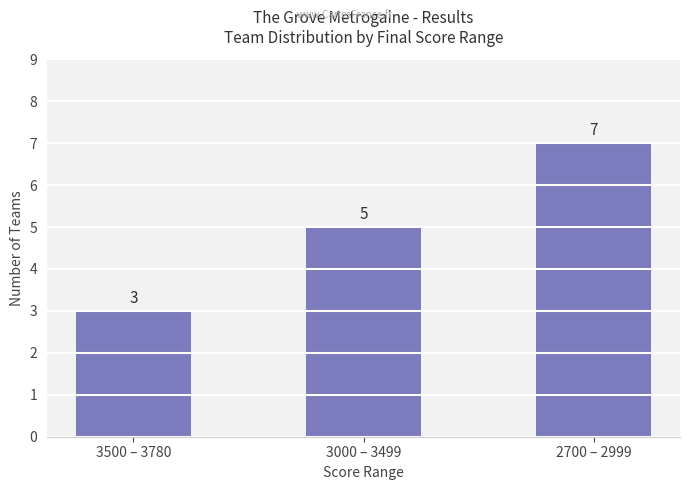

What is the sum of all values?

15